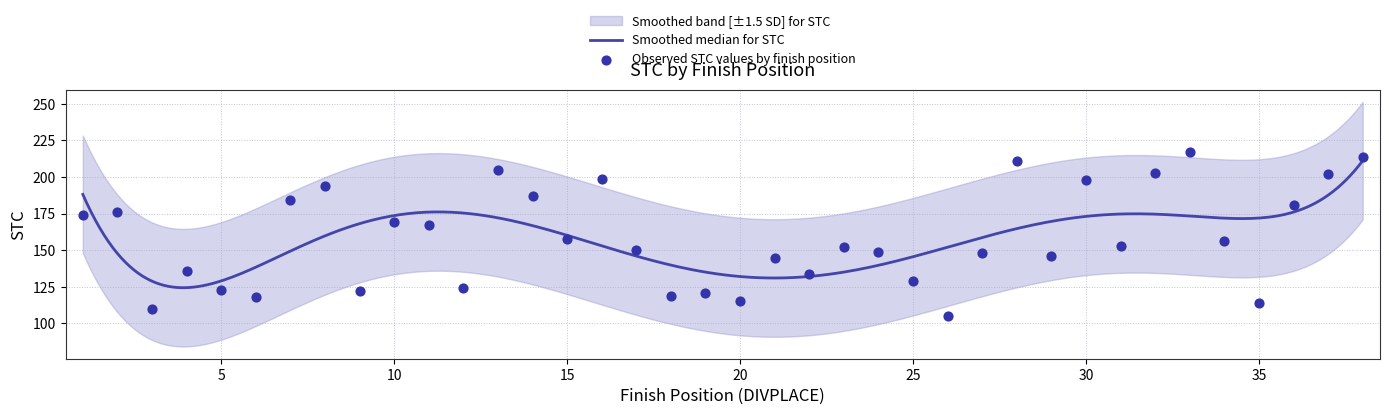

Between 28 and 22, which is larger?

28